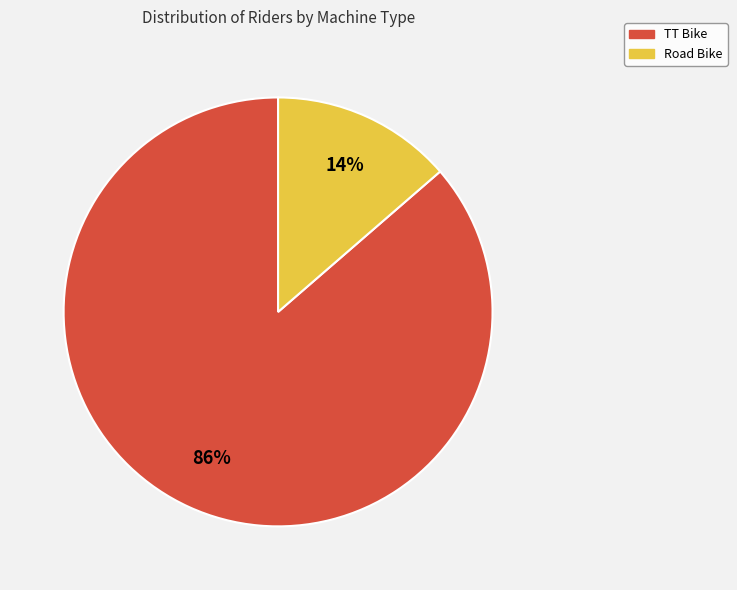

Combined, do TT Bike and Road Bike account for over 50%?

Yes